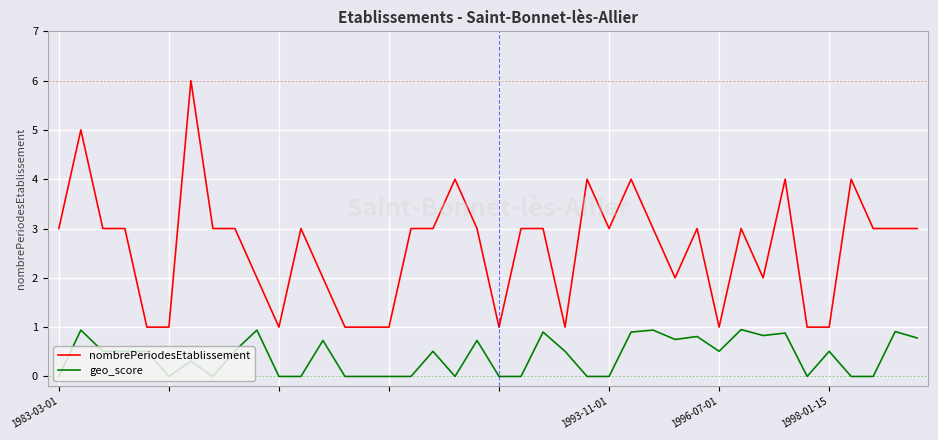

True or false: nombrePeriodesEtablissement and geo_score cross at least once.

False